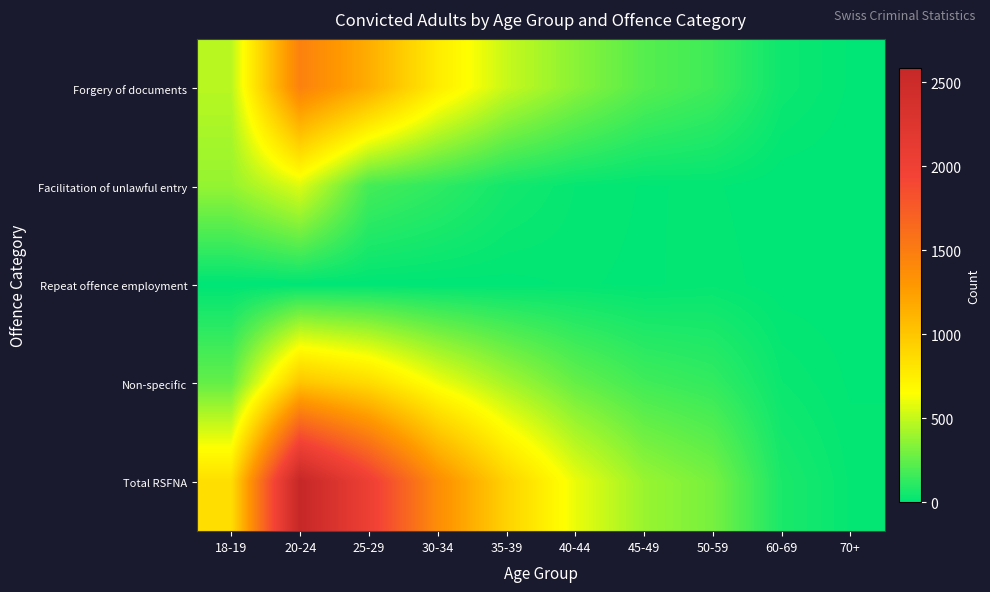

What is the total value across all series at 70+?

36